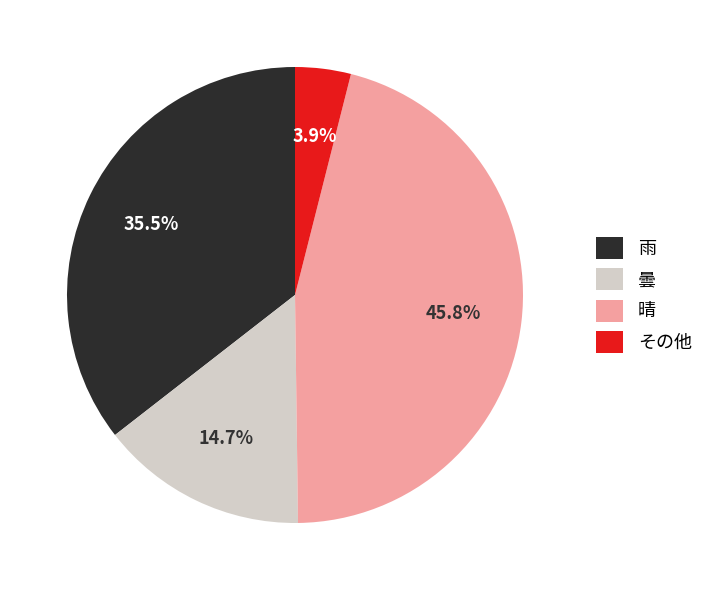

Approximately how many times larger is the value at 雨 compared to 曇?

2.4